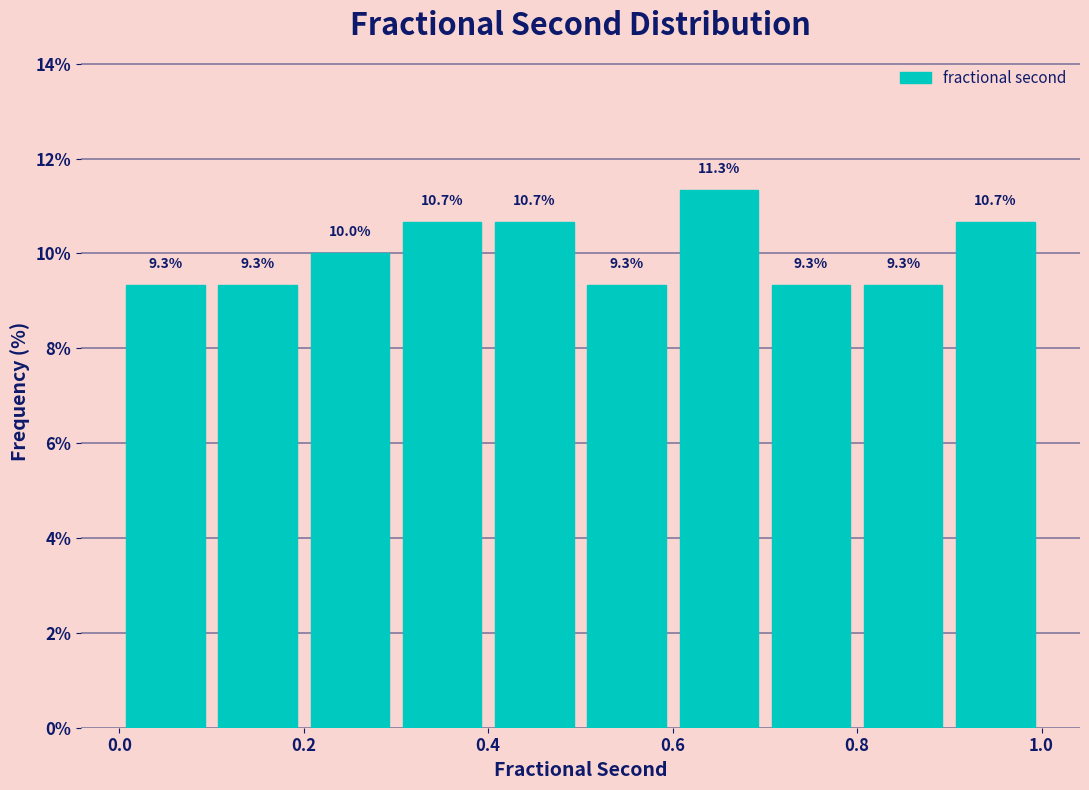

What is the height of the bar covering 0.8 to 0.9 on the x-axis?

9.3